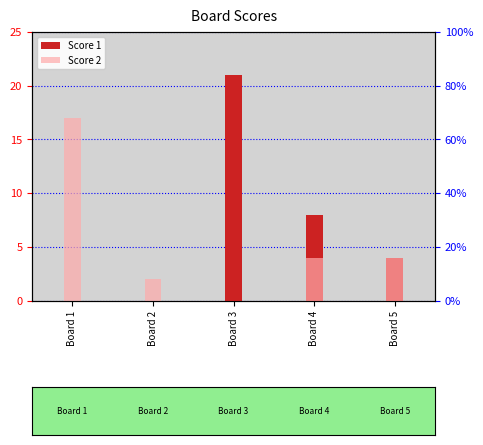

Which label corresponds to the smallest value in the chart?

Board 1